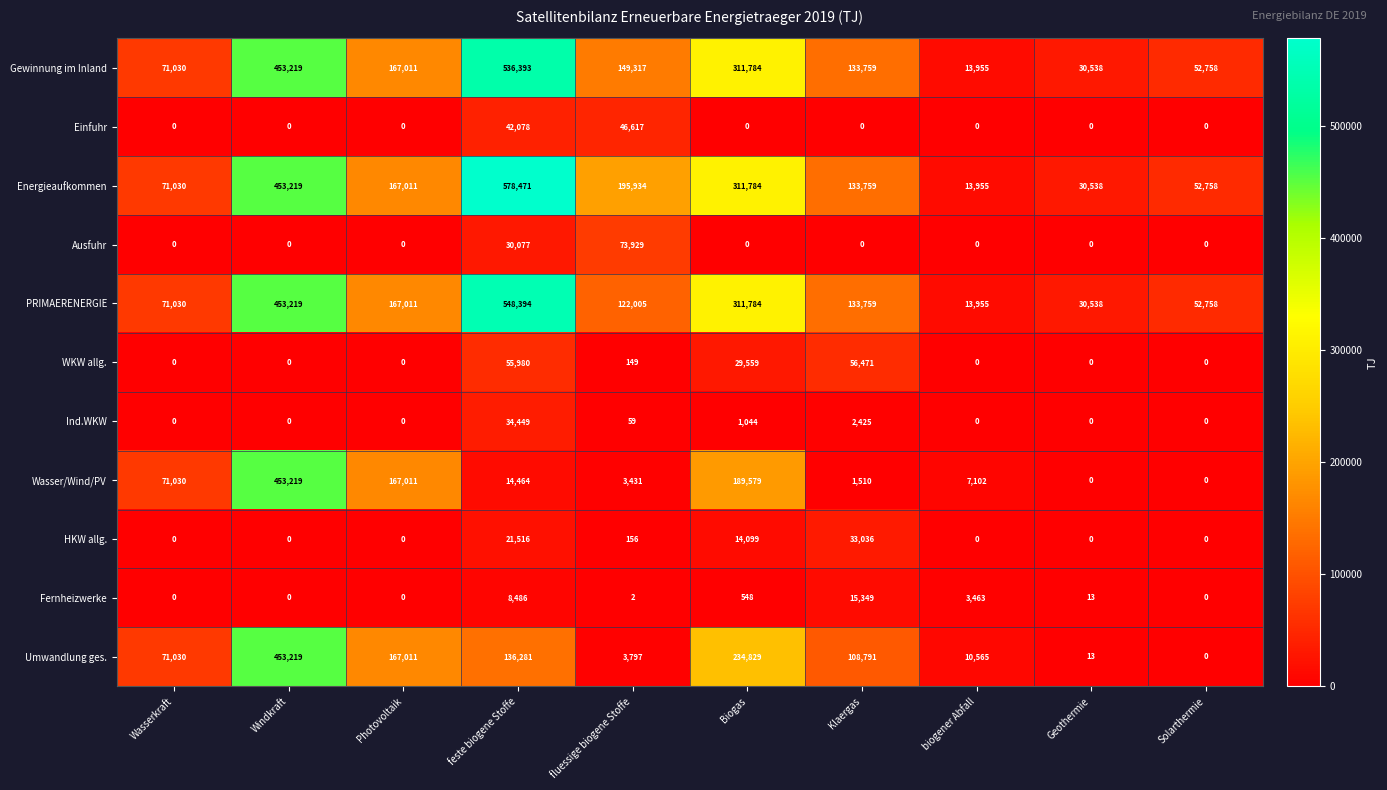

True or false: Ausfuhr has a value of 0 at Solarthermie.

True